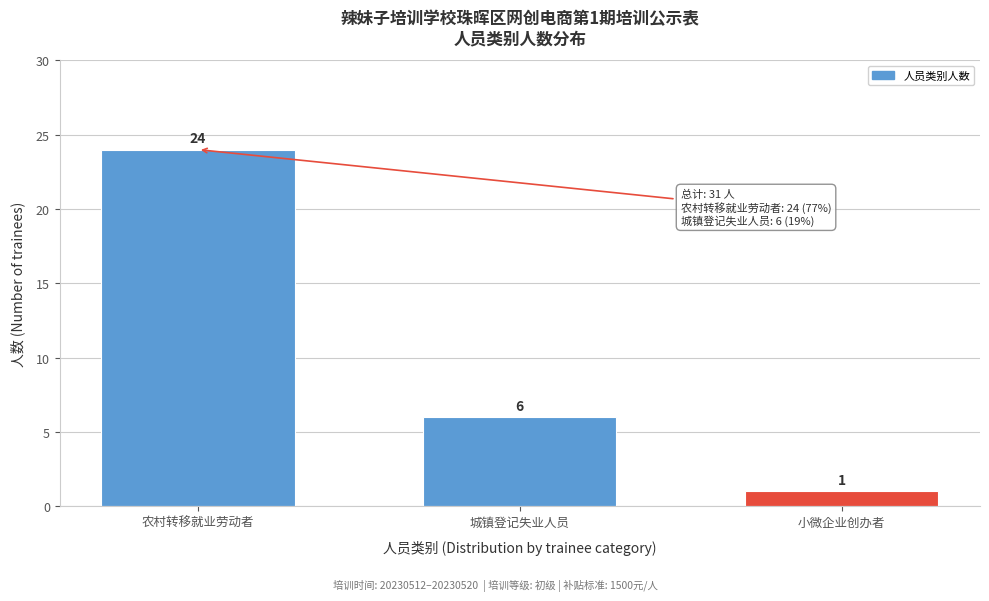

Reading right to left, transcribe all the data shown in this chart.

小微企业创办者=1	城镇登记失业人员=6	农村转移就业劳动者=24